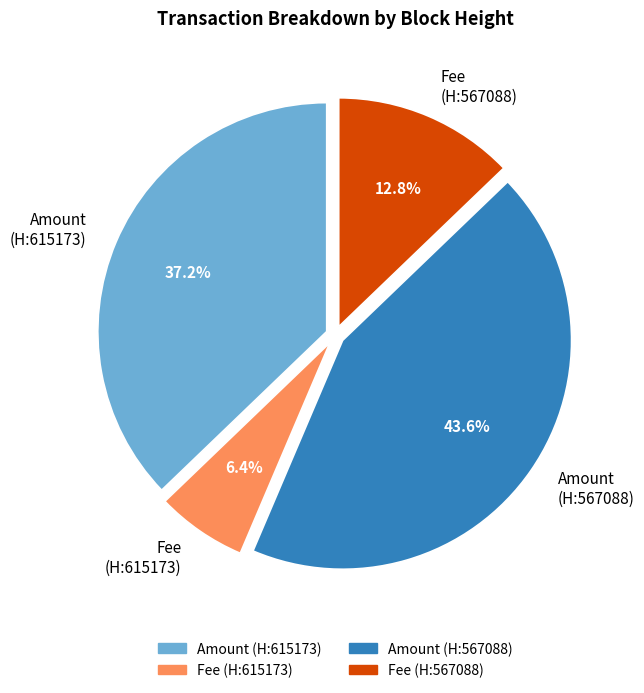

Does Amount (H:615173) account for over 50% of the chart?

No